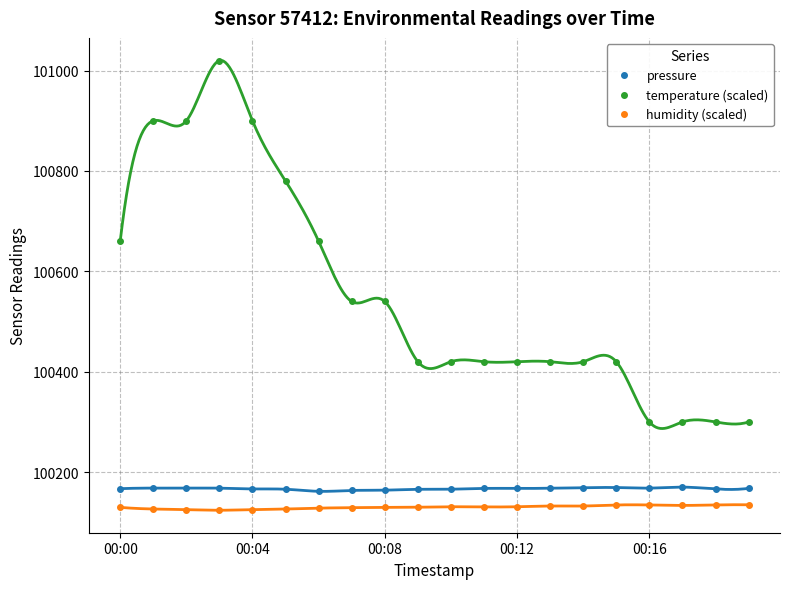

How many lines are shown in the chart?

3